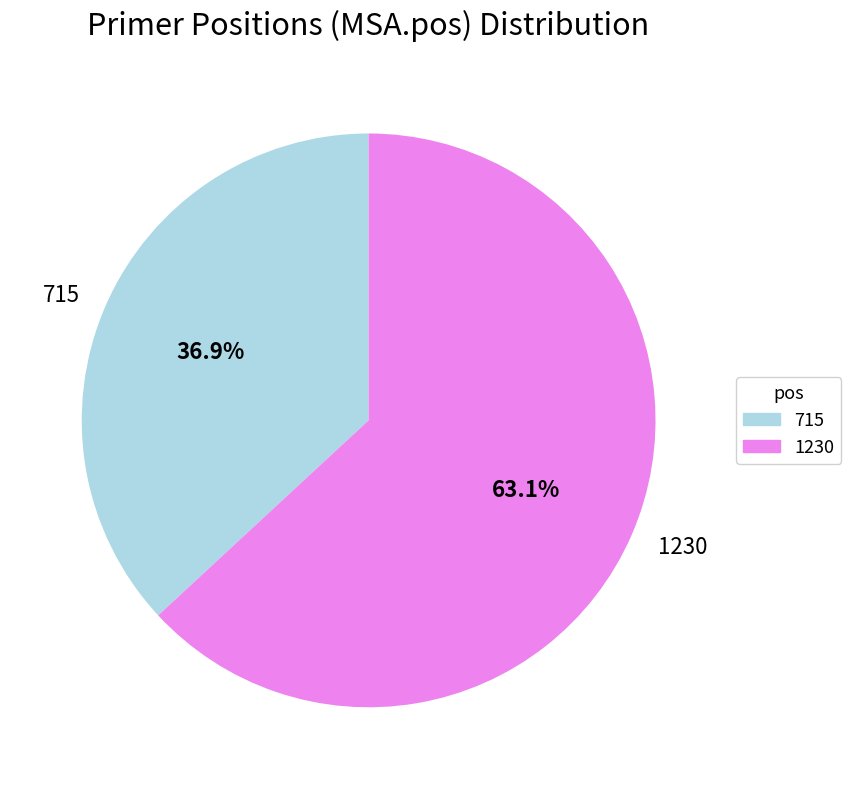

Is 715 the majority of the pie?

No